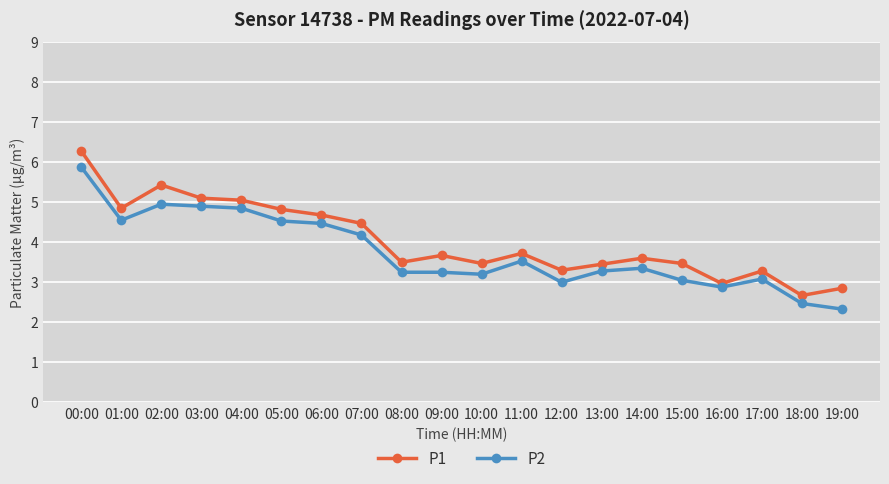

Which series has the largest total across all categories?

P1